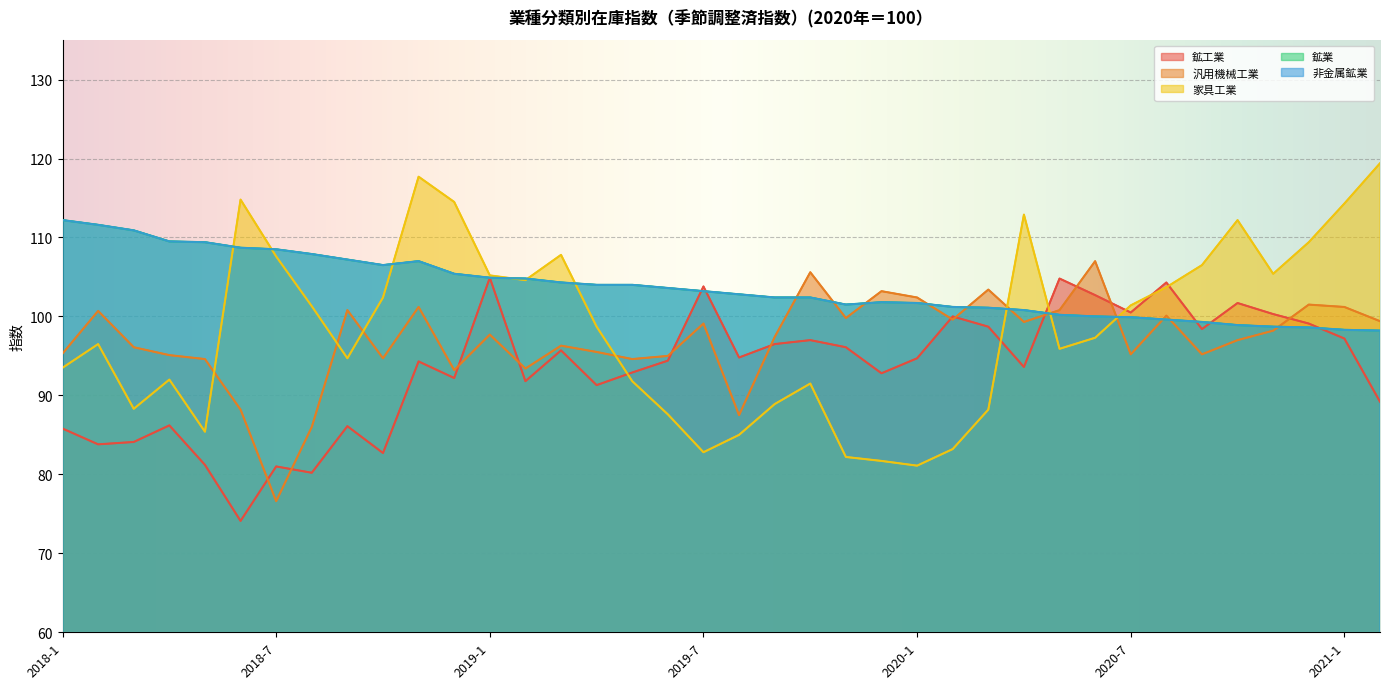

At which label does 非金属鉱業 reach its peak?

2018-1